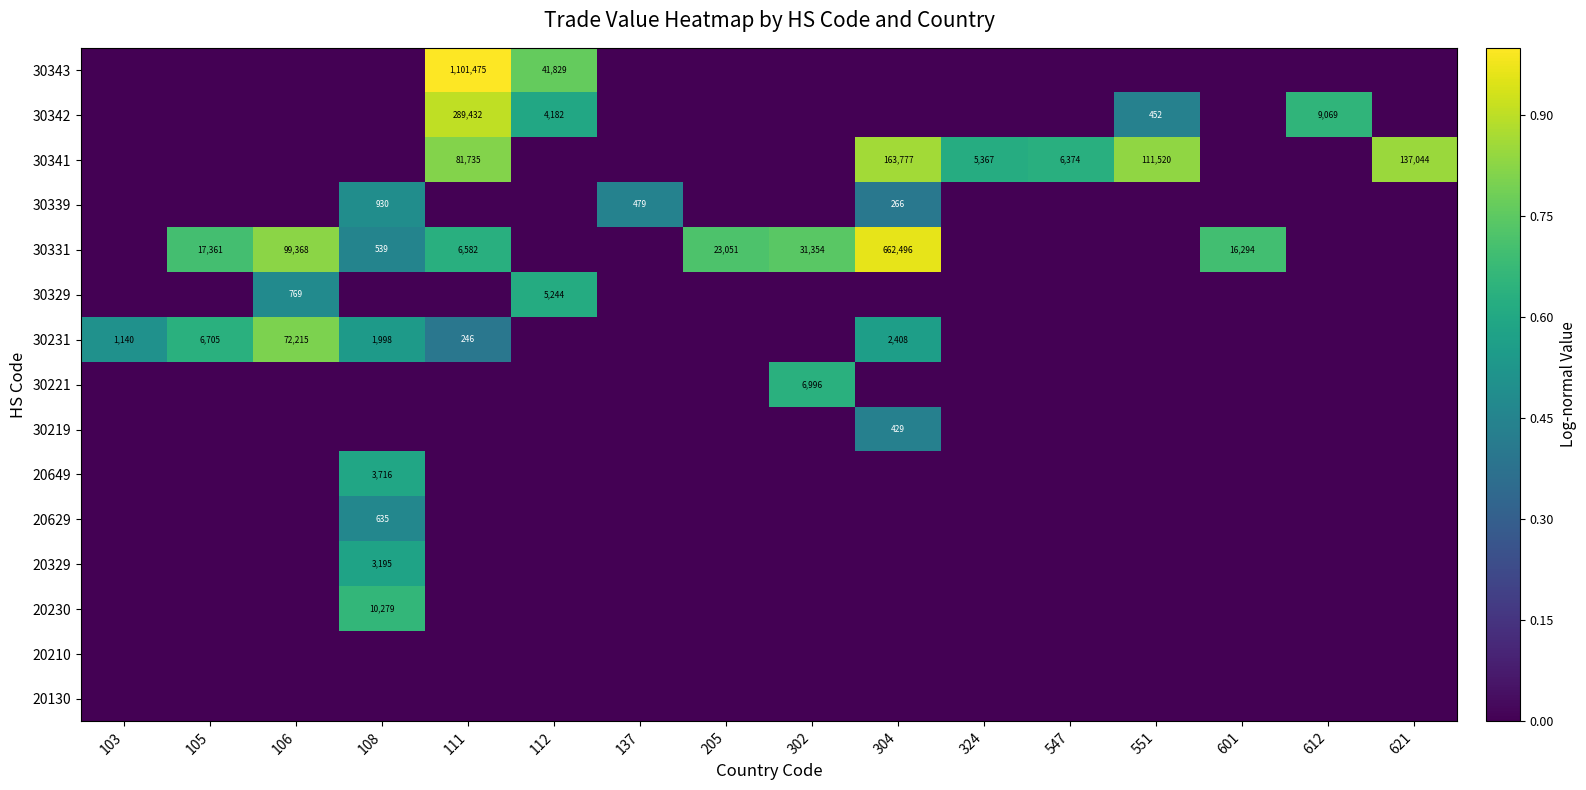

What is the difference between the highest and lowest values at 324?

0.6